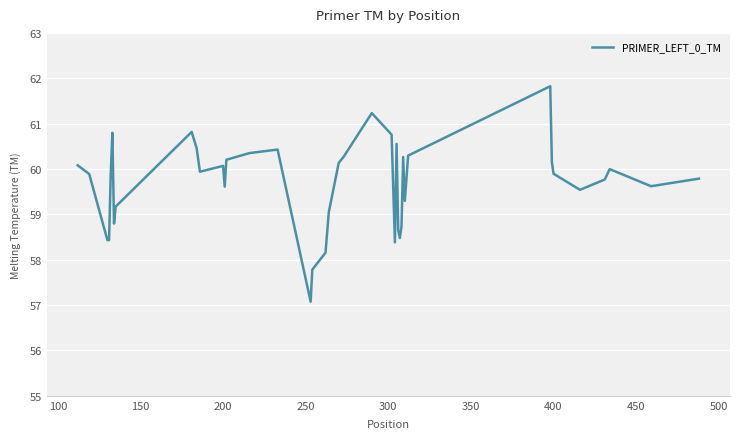

What is the difference between the maximum and minimum values?

4.7